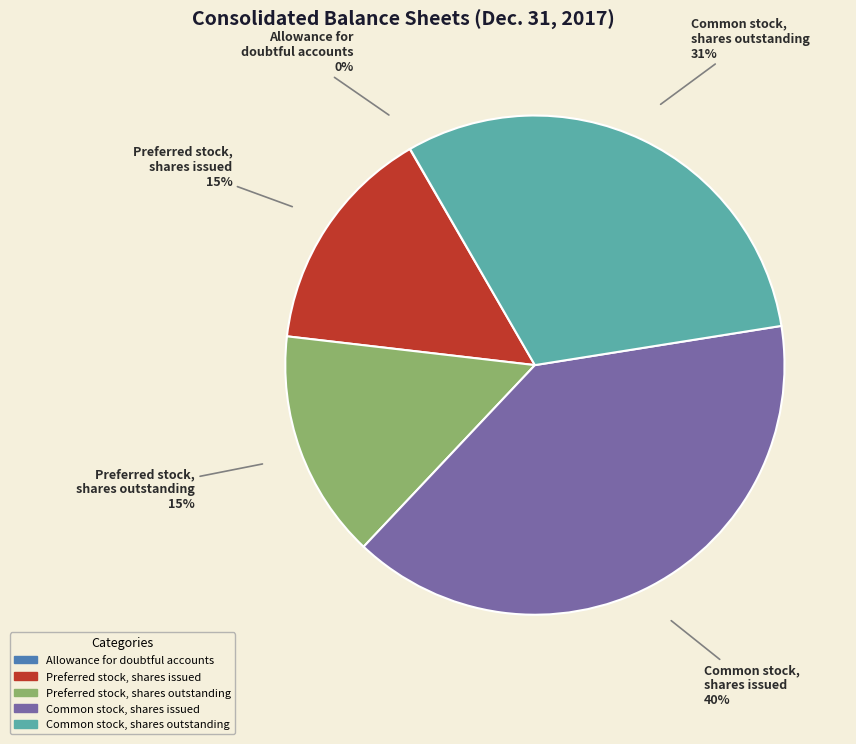

To the nearest percent, what is the average slice percentage?

20%